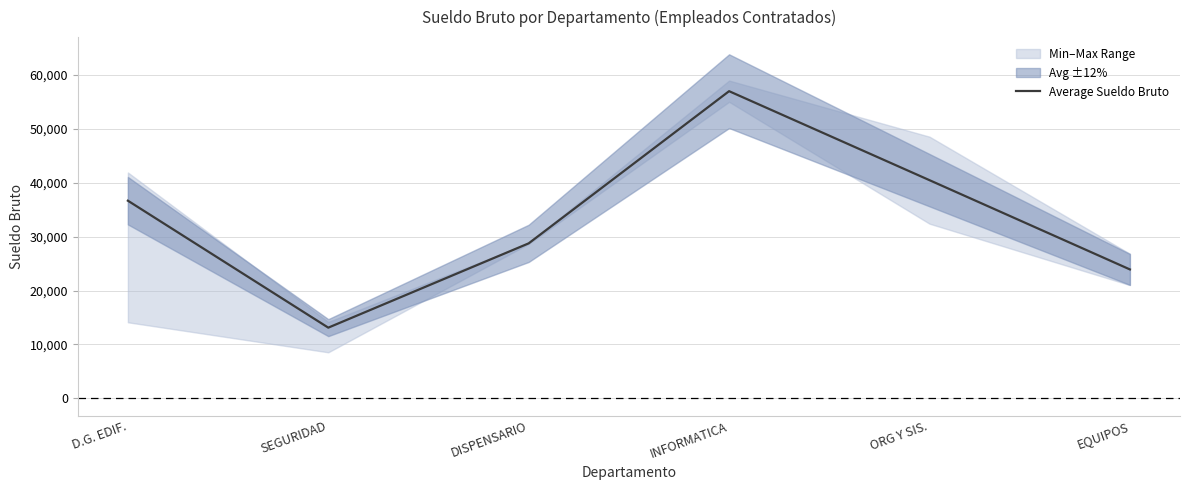

True or false: the data shows 13122 at SEGURIDAD.

True